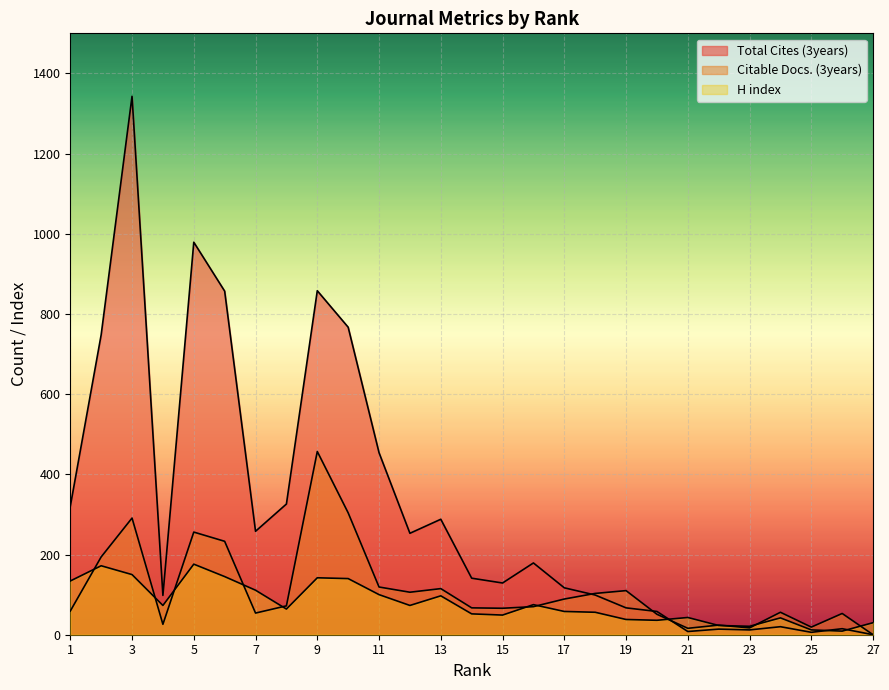

Which has a higher value, 18 or 26?

18